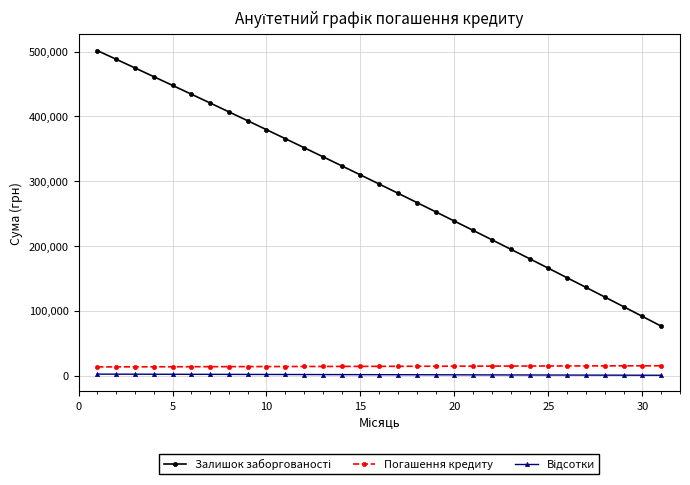

What is the lowest value of the Погашення кредиту series?

13291.1